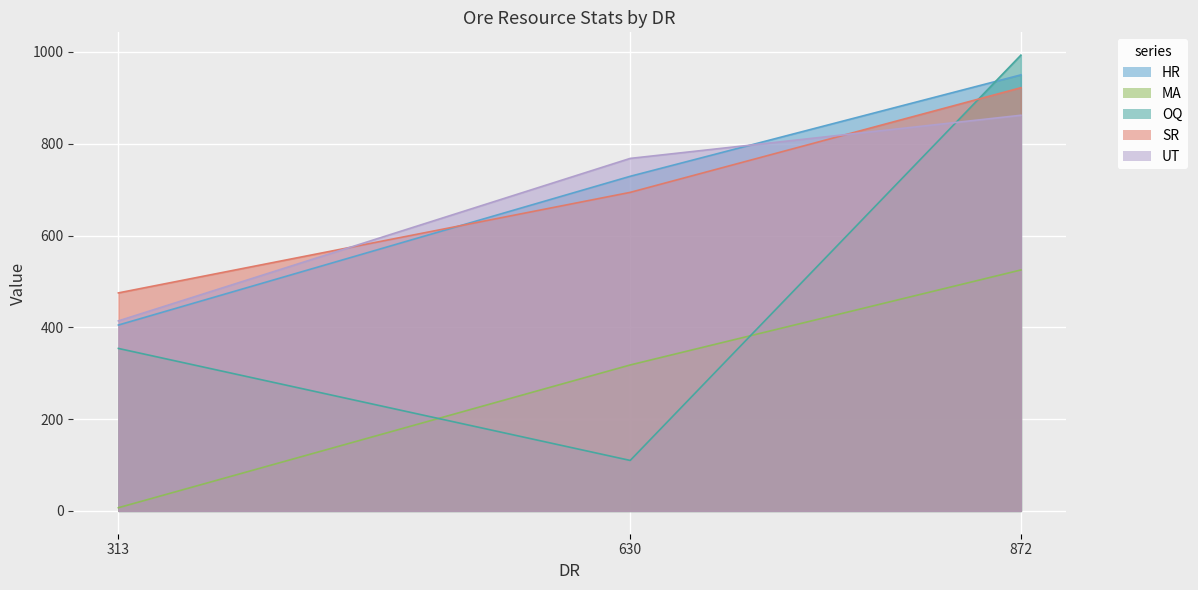

At which label is MA closest to 266?

Hodigeian